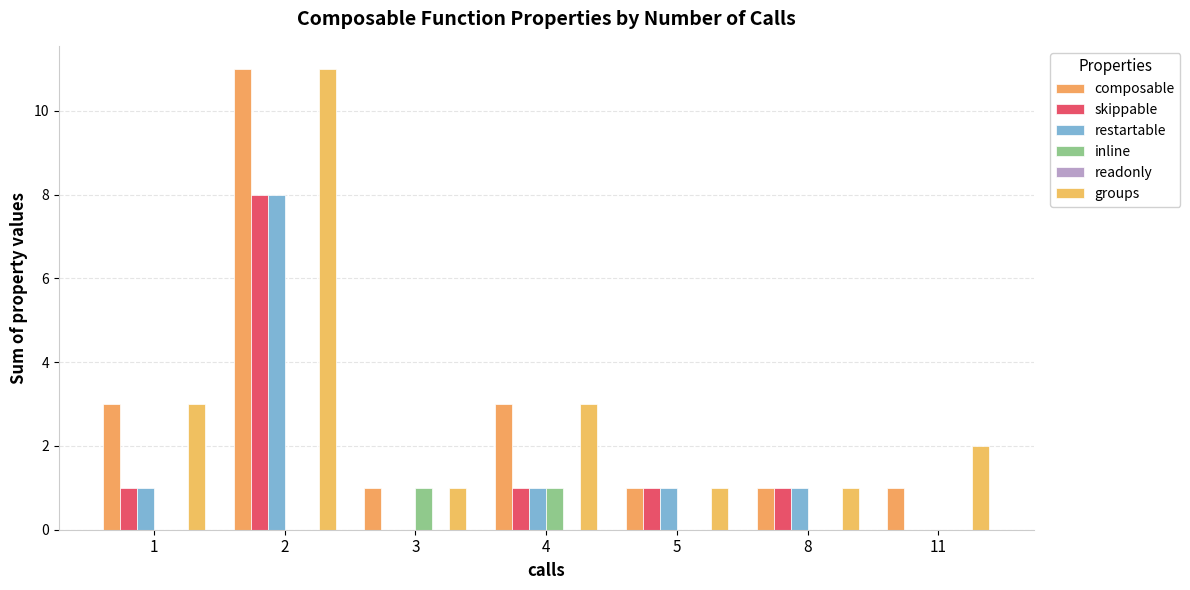

At which category is the sum across all series the highest?

2